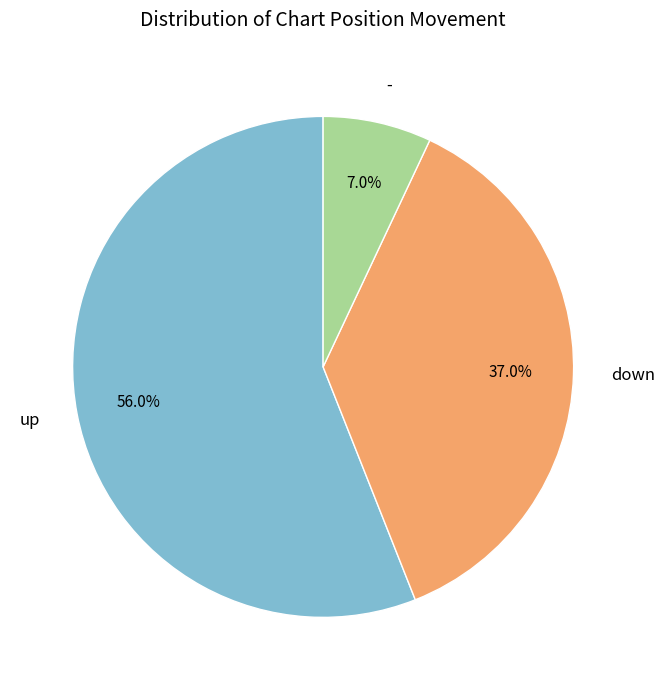

Which category has the biggest portion of the pie?

up